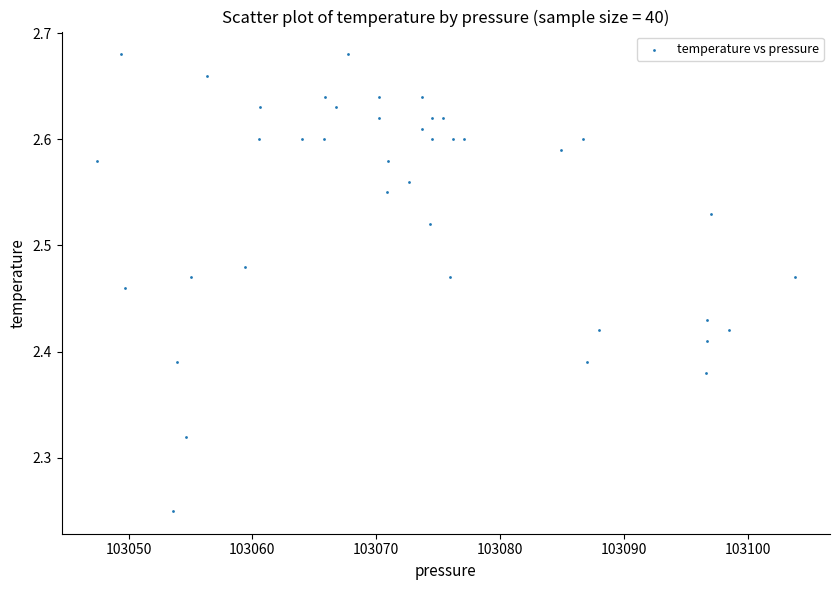

What is the range of Y values (max minus min)?

0.4